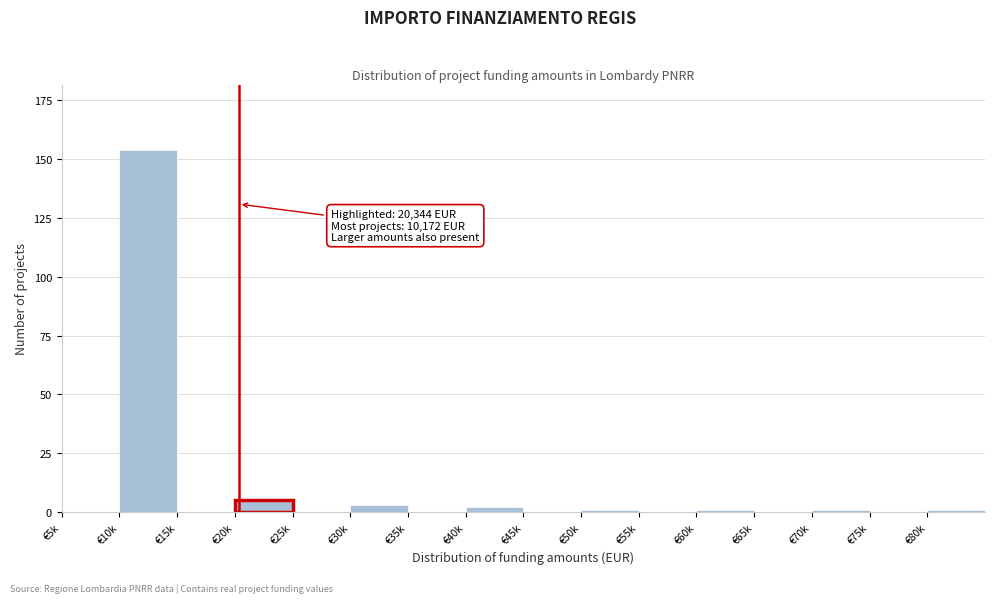

Reading left to right, transcribe all the data shown in this chart.

€5k=0	€10k=154	€15k=0	€20k=5	€25k=0	€30k=3	€35k=0	€40k=2	€45k=0	€50k=1	€55k=0	€60k=1	€65k=0	€70k=1	€75k=0	€80k=1